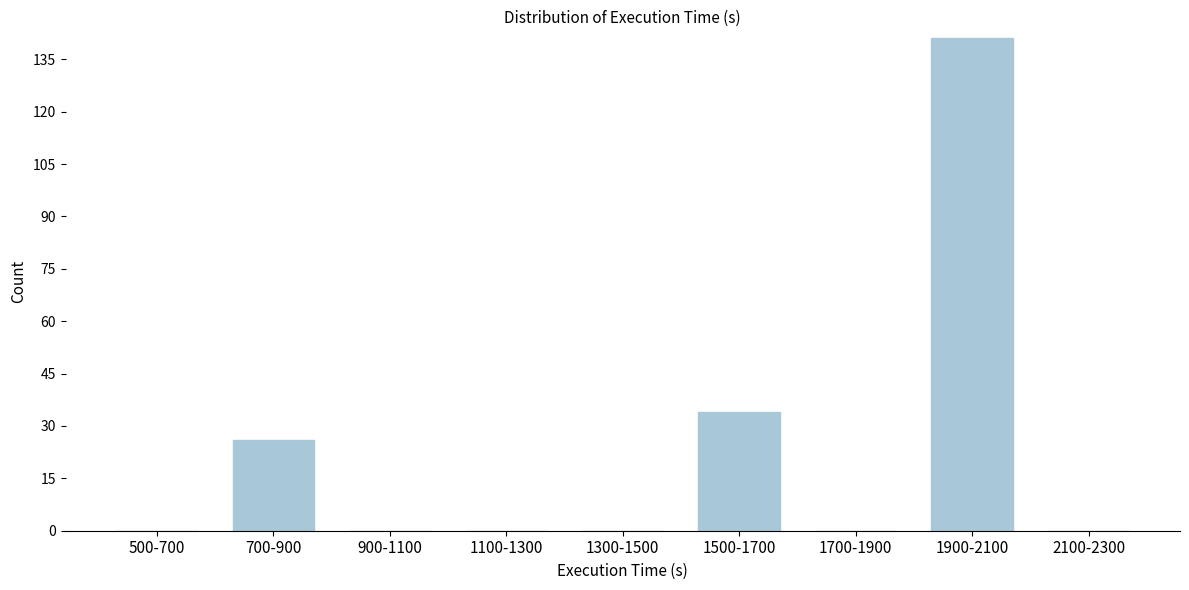

Reading left to right, transcribe all the data shown in this chart.

500-700=0	700-900=26	900-1100=0	1100-1300=0	1300-1500=0	1500-1700=34	1700-1900=0	1900-2100=141	2100-2300=0